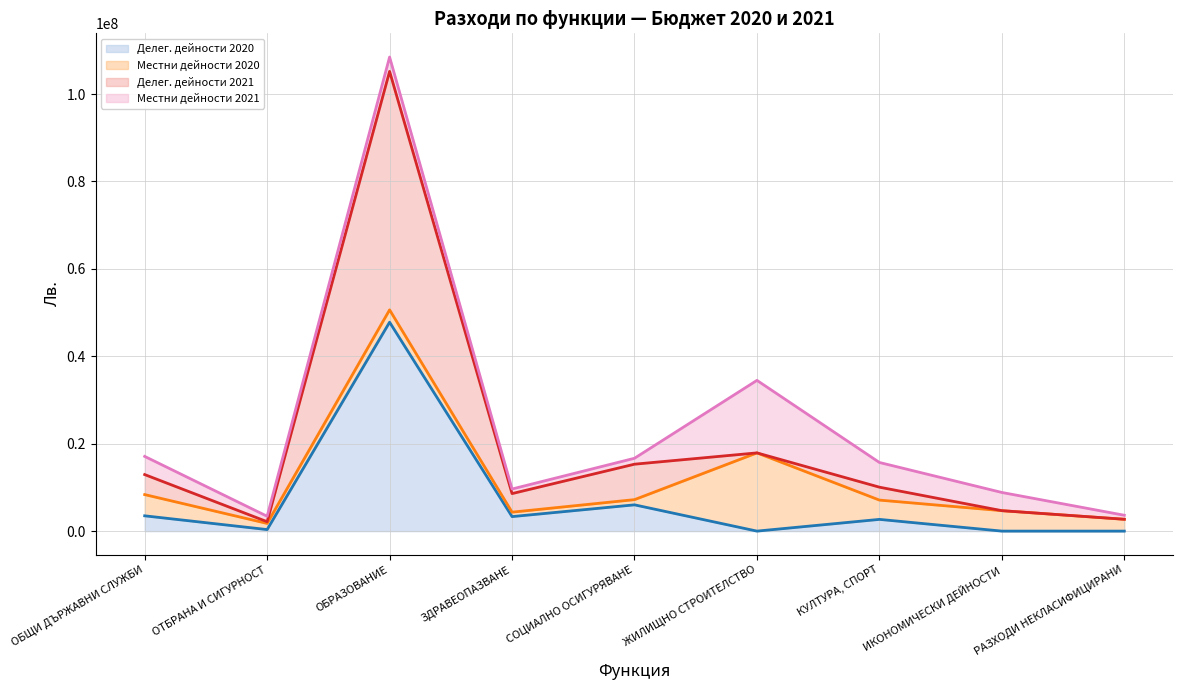

At which label does Делег. дейности 2020 (line) first exceed 2683425?

ОБЩИ ДЪРЖАВНИ СЛУЖБИ